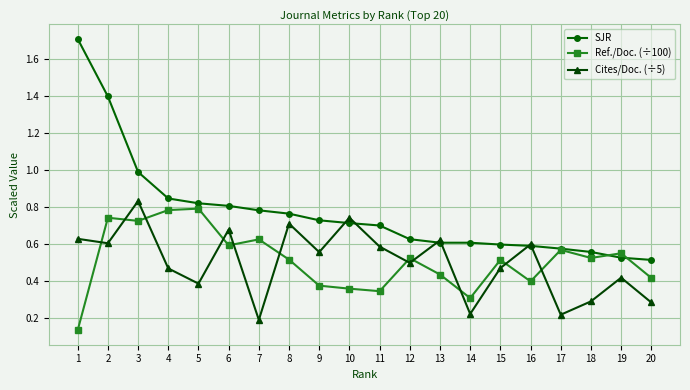

The value of SJR at 16 is 1.1. True or false?

False